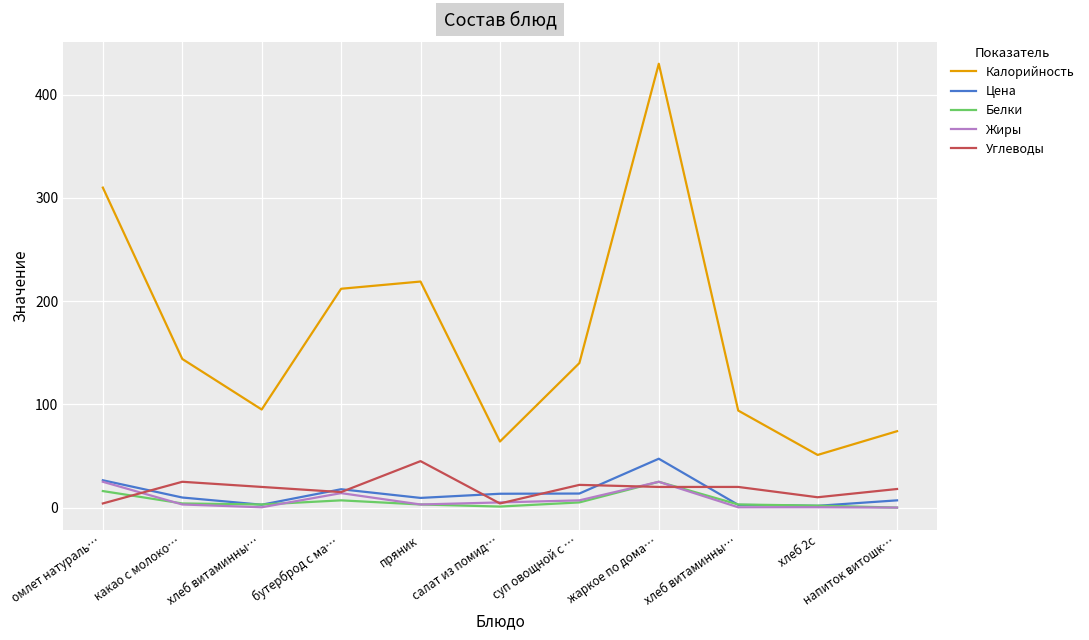

How many lines are shown in the chart?

5